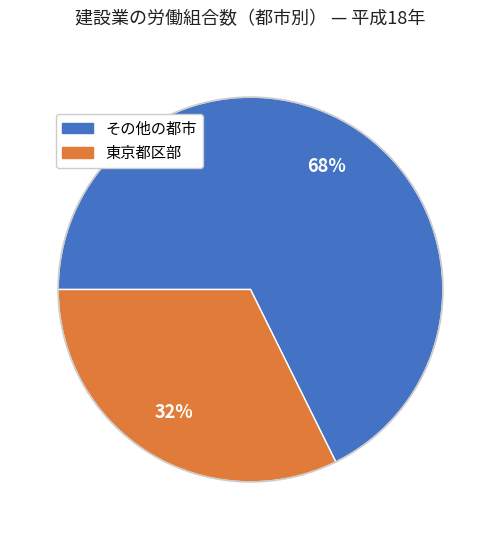

Is there any slice that represents more than half of the pie?

Yes